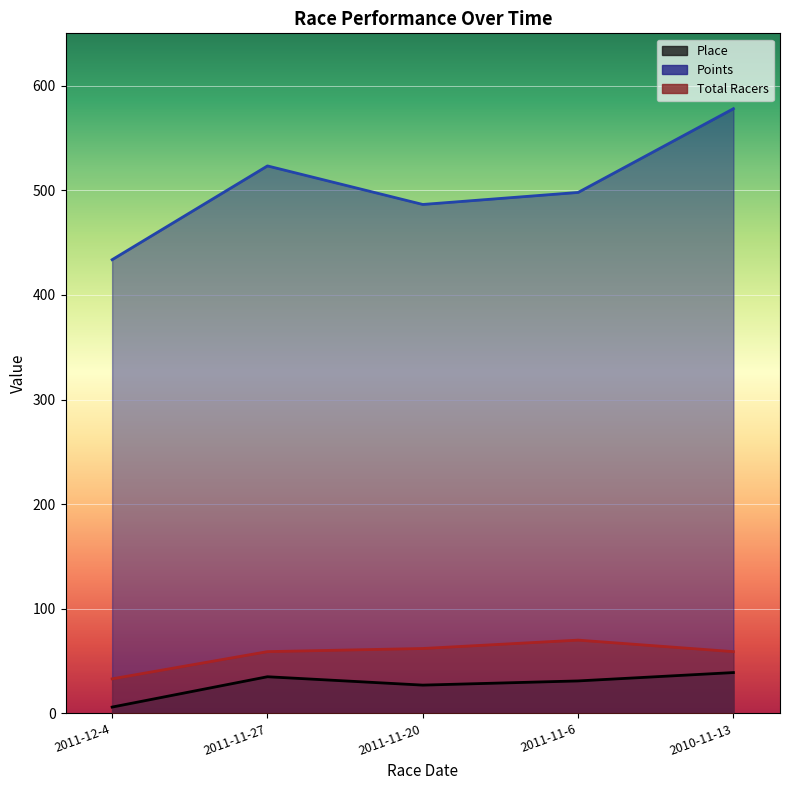

Reading left to right, extract all data points from this chart.

Place: 6.0	35.0	27.0	31.0	39.0
Points: 433.6	523.3	486.4	497.9	578.0
Total Racers: 33.0	59.0	62.0	70.0	59.0